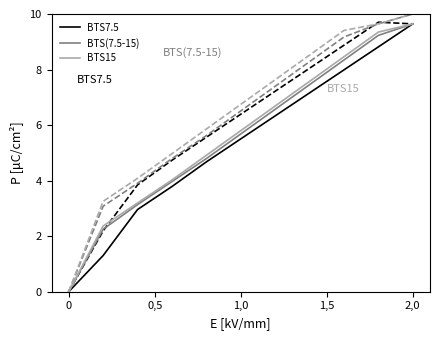

Does the chart have visible grid lines?

No